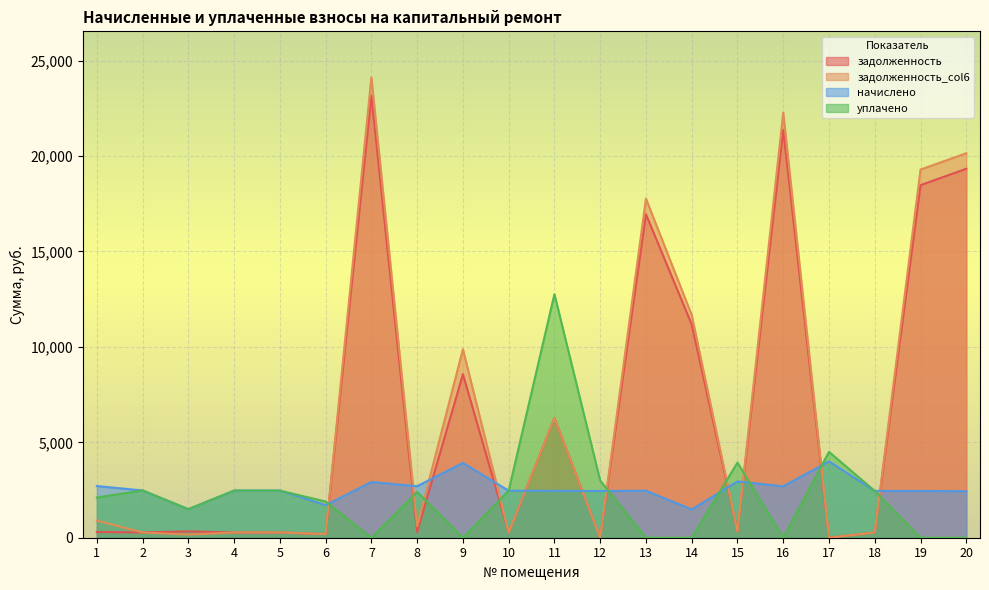

Which series has the widest spread of values?

задолженность_col6